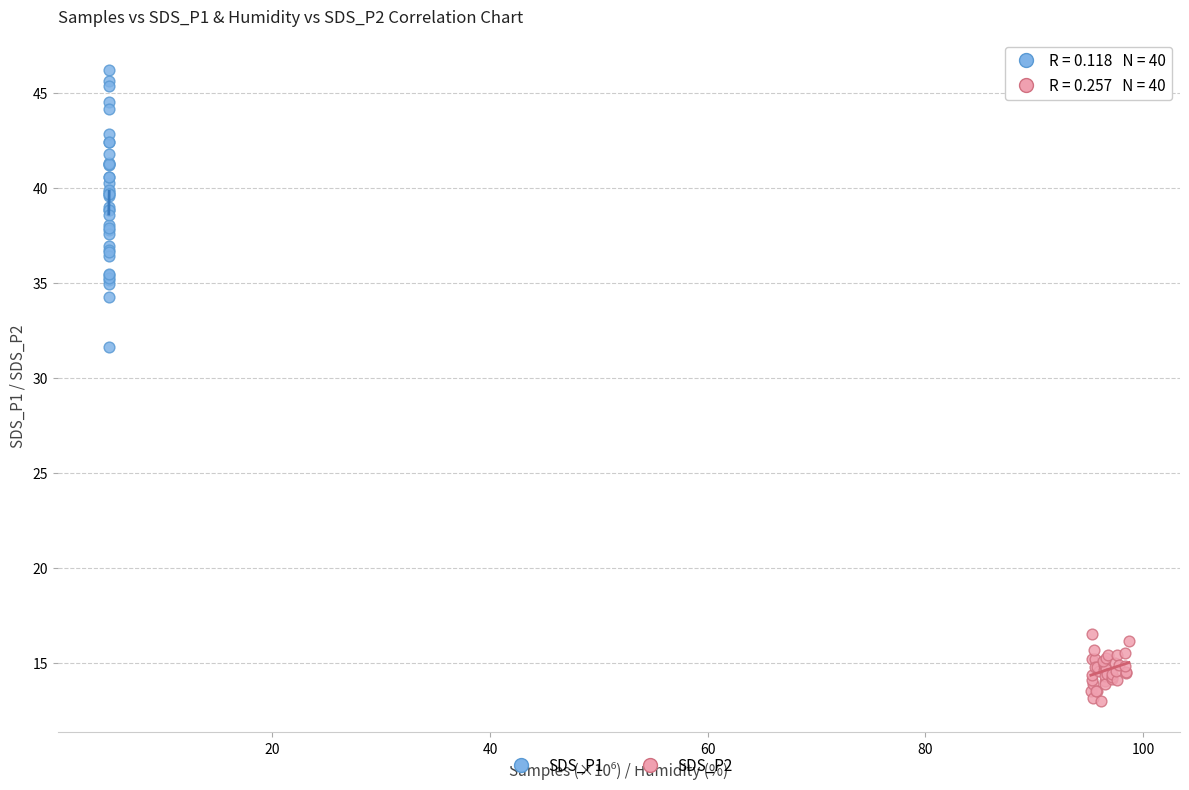

Which series has the widest spread of Y values?

SDS_P1